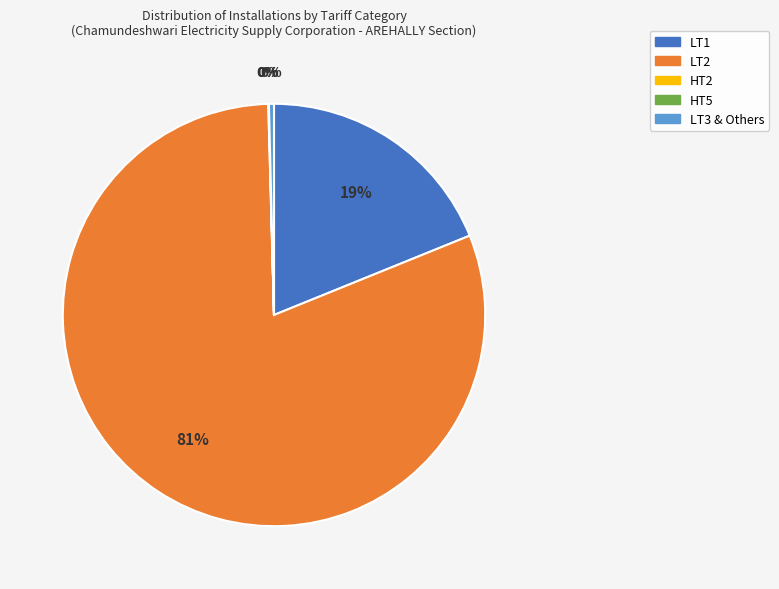

Which has a higher value, LT3 & Others or LT2?

LT2